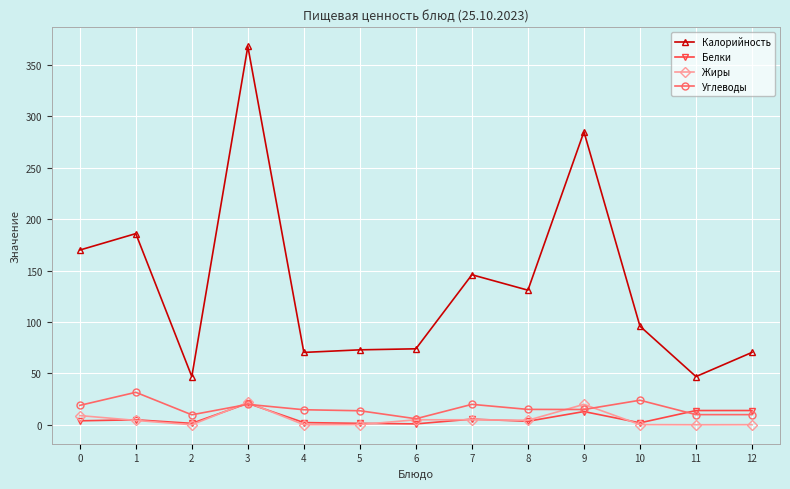

The value of Калорийность at 9 is 285.0. True or false?

True